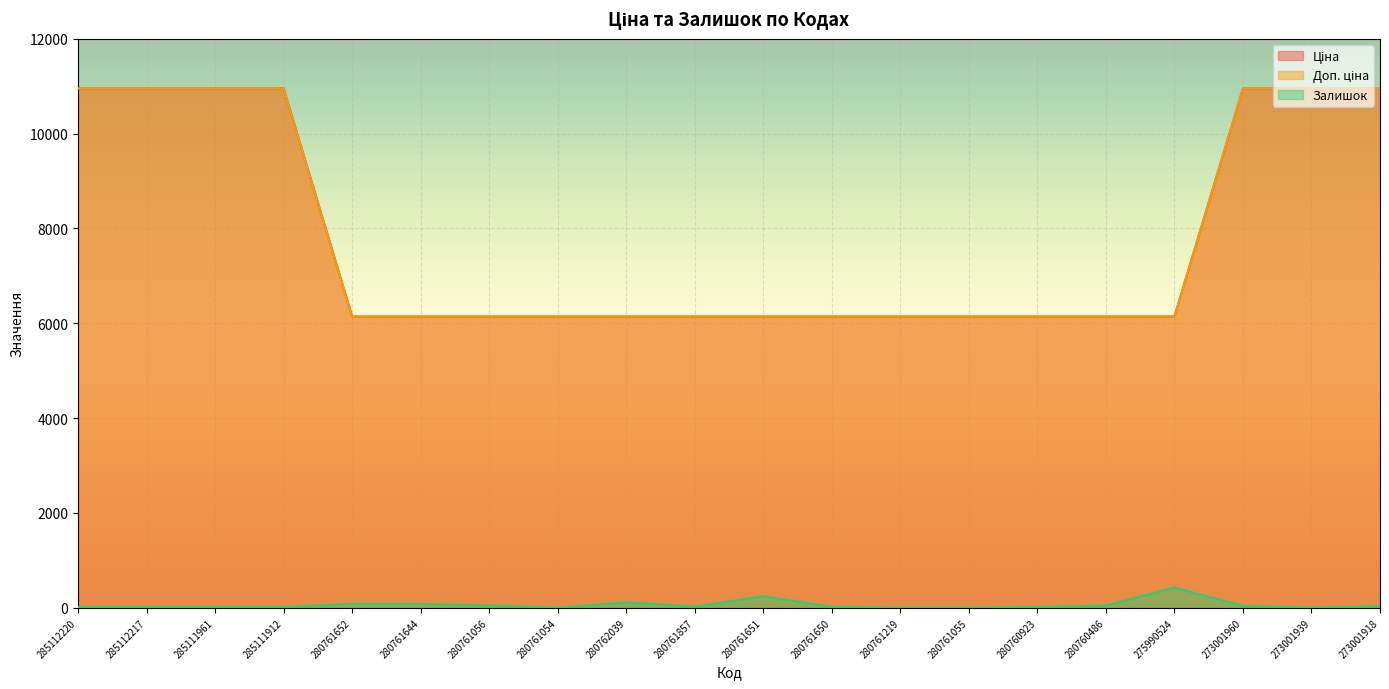

Which series has the largest range (max minus min)?

Ціна